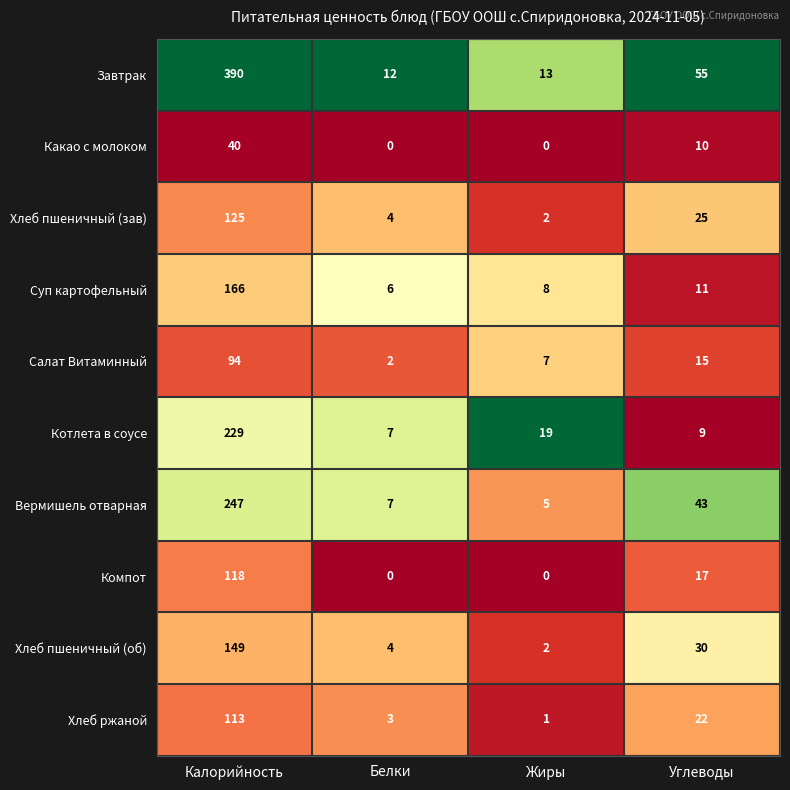

What is the difference between the second highest and second lowest values in the Компот series?

17